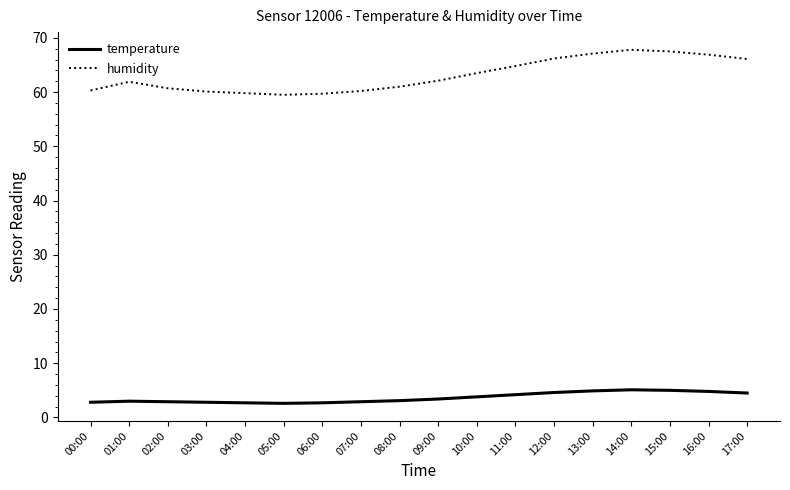

What is the minimum value for temperature?

2.6